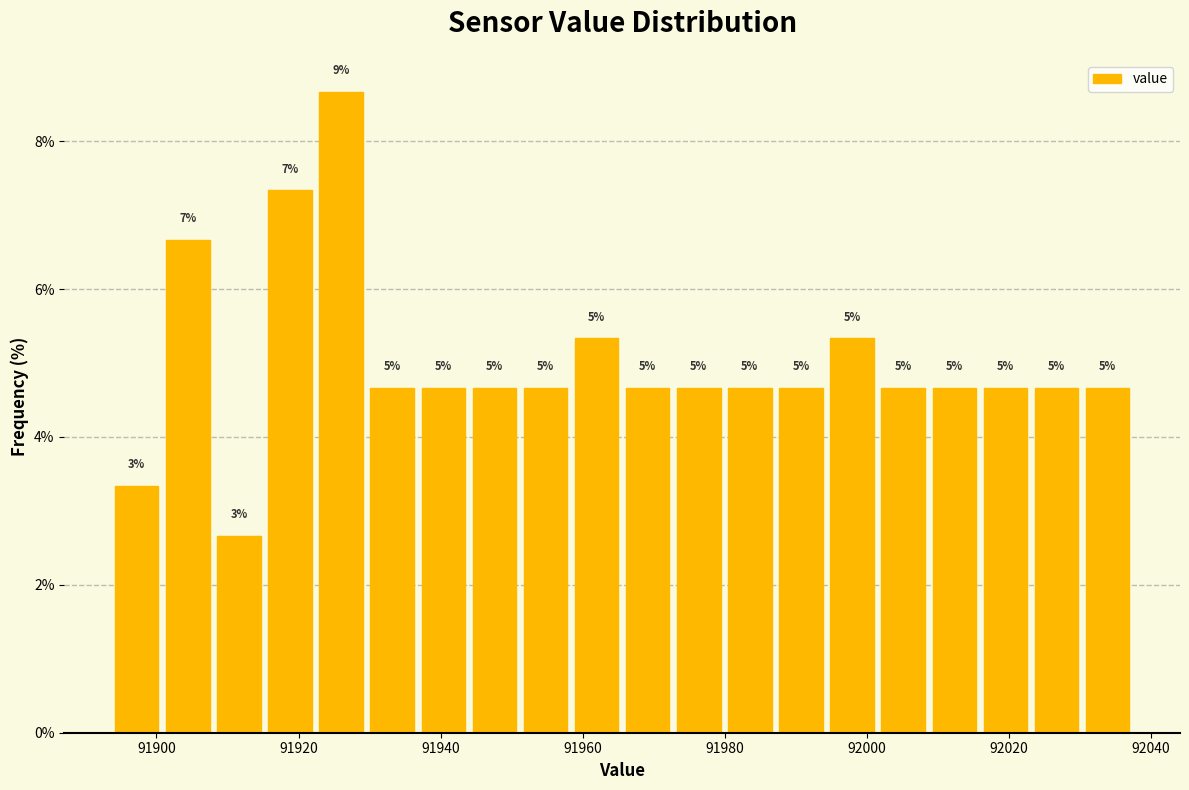

Around what value on the x-axis is the tallest bar? Give the approximate position of its centre, as read against the axis.

91926